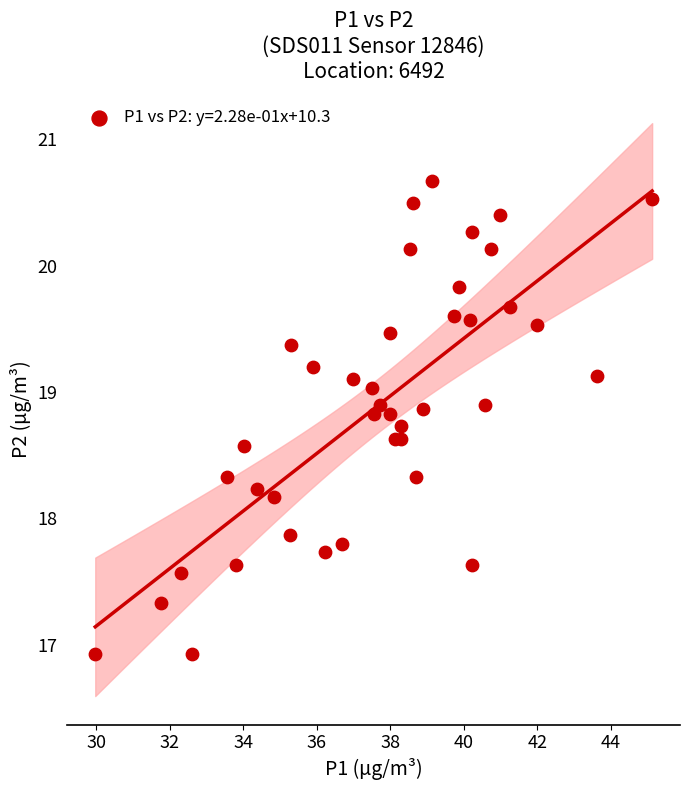

What is the range of Y values (max minus min)?

3.7